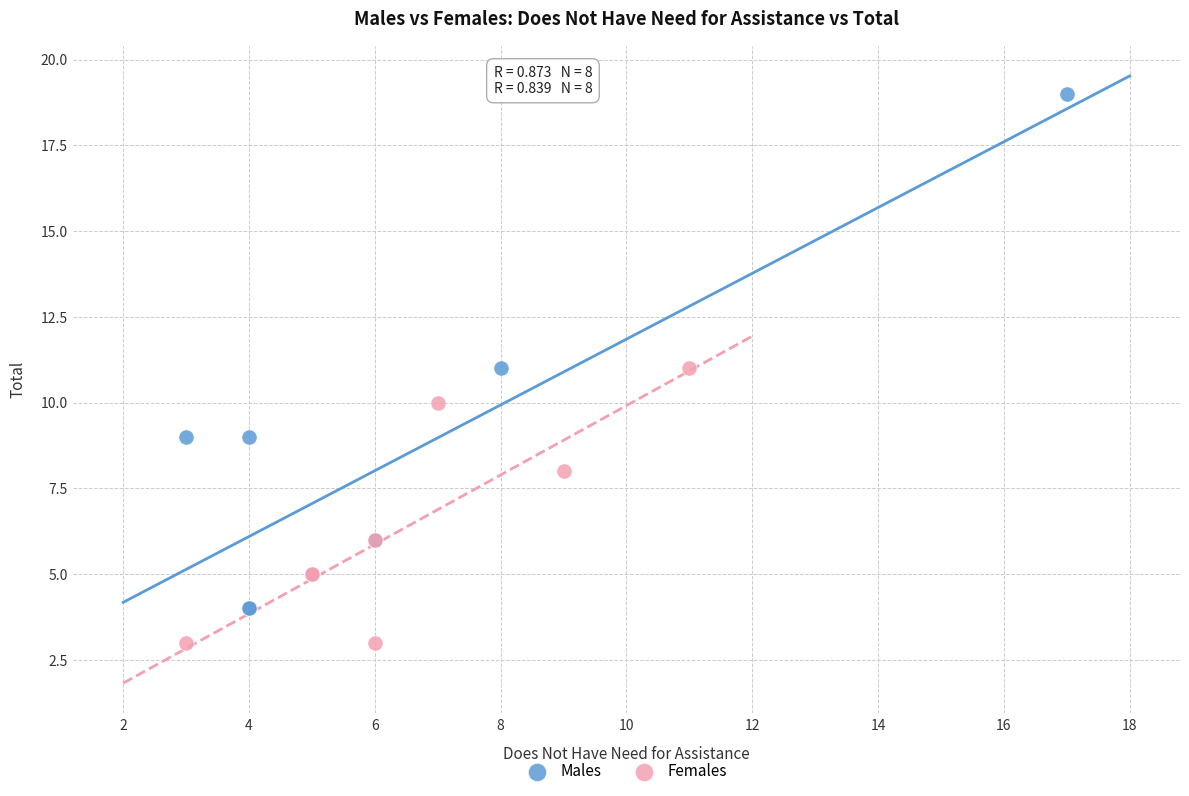

What are all the series names shown in the legend?

Males, Females